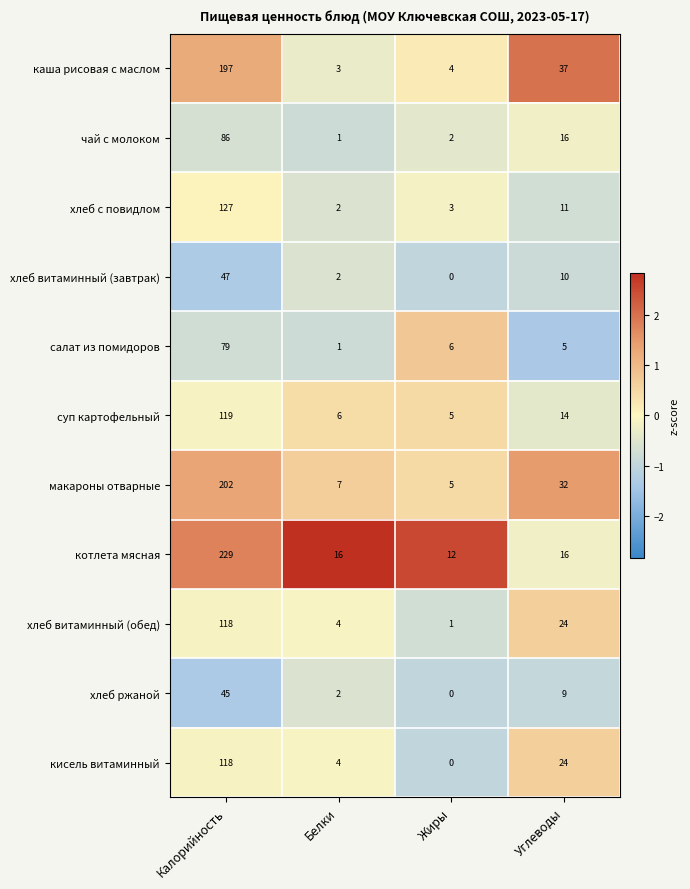

Is it true that салат из помидоров equals 0 at Белки?

False